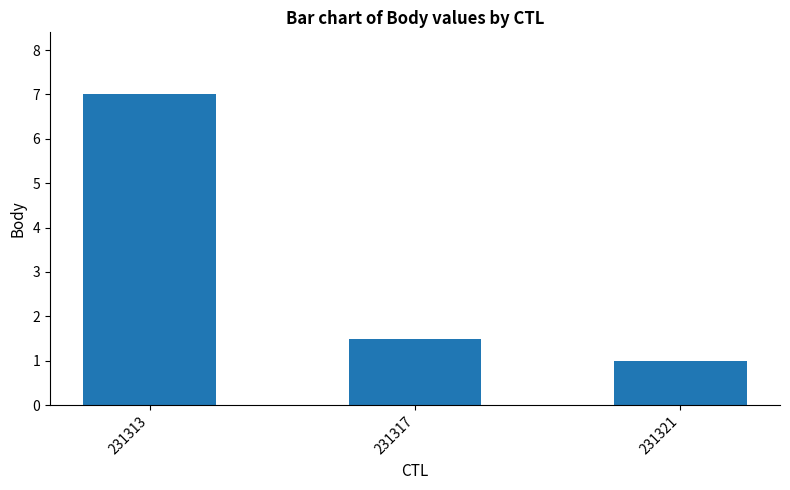

What is the maximum value shown in the chart?

7.0